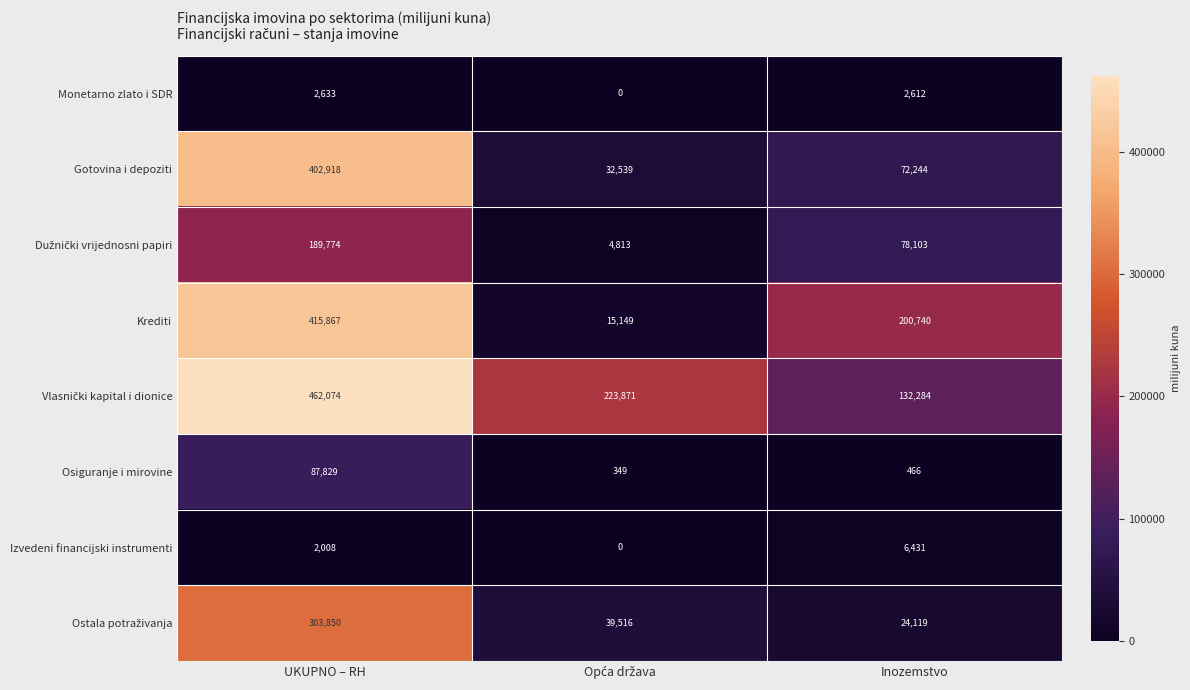

Which category has the highest value across all series?

UKUPNO – RH